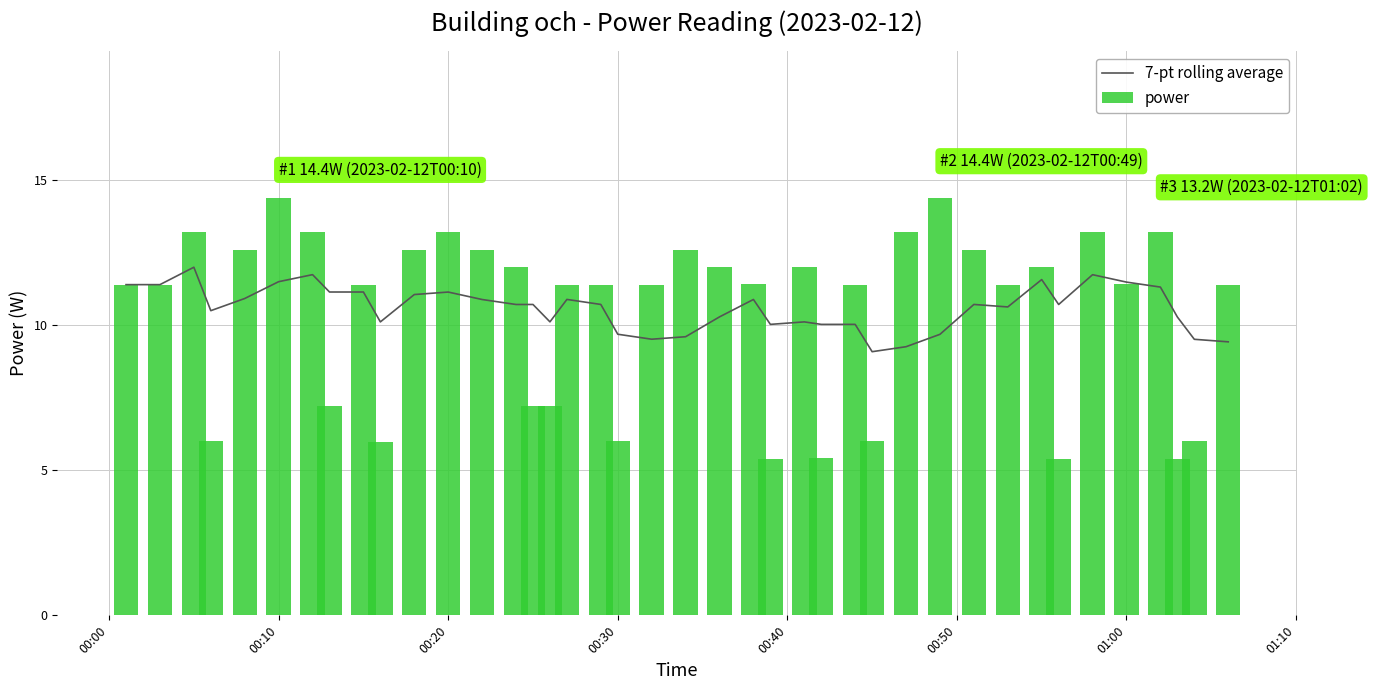

What is the minimum value for power?

5.4